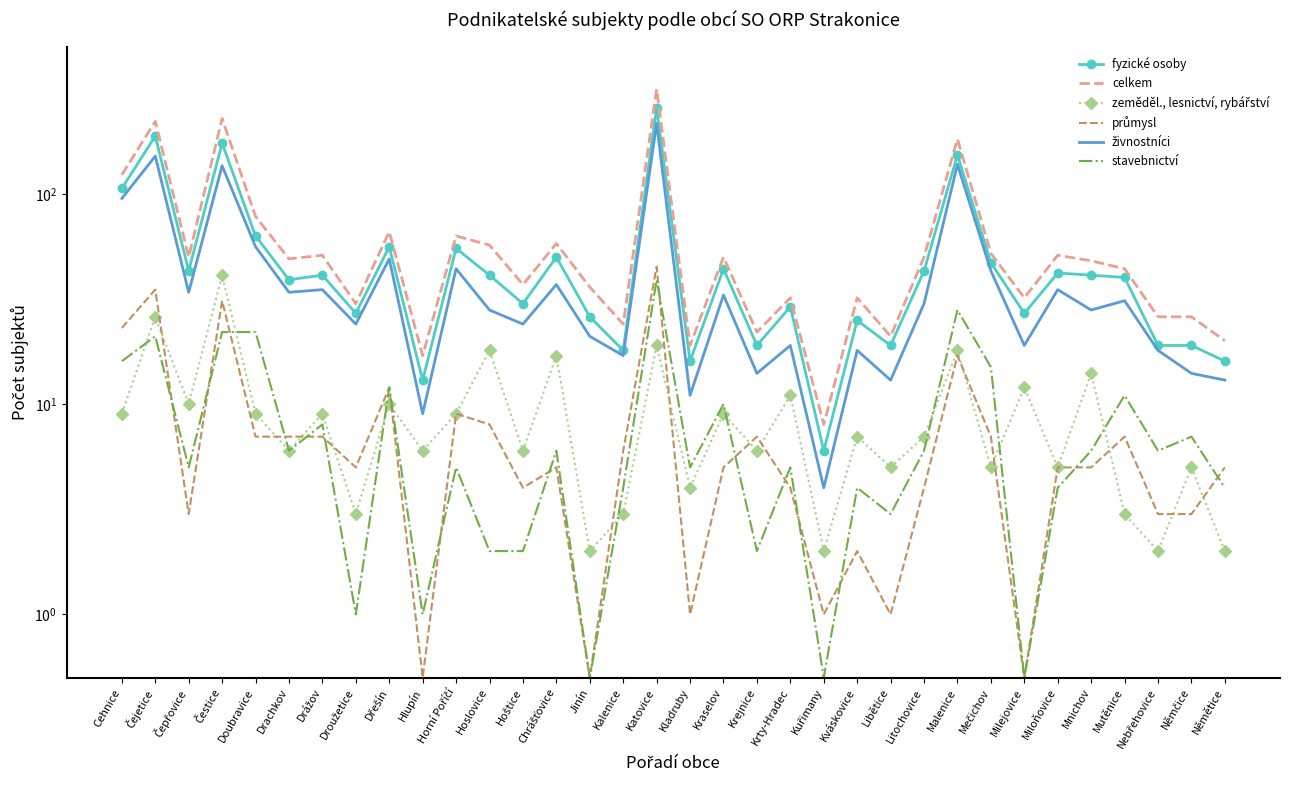

Reading left to right, transcribe all the data shown in this chart.

fyzické osoby: 106.0	188.0	43.0	174.0	63.0	39.0	41.0	27.0	56.0	13.0	55.0	41.0	30.0	50.0	26.0	18.0	256.0	16.0	44.0	19.0	29.0	6.0	25.0	19.0	43.0	153.0	47.0	27.0	42.0	41.0	40.0	19.0	19.0	16.0
celkem: 123.0	221.0	50.0	228.0	78.0	49.0	51.0	30.0	66.0	17.0	63.0	57.0	37.0	58.0	36.0	24.0	315.0	19.0	50.0	22.0	32.0	8.0	32.0	21.0	50.0	182.0	52.0	32.0	51.0	48.0	44.0	26.0	26.0	20.0
zeměděl., lesnictví, rybářství: 9.0	26.0	10.0	41.0	9.0	6.0	9.0	3.0	10.0	6.0	9.0	18.0	6.0	17.0	2.0	3.0	19.0	4.0	9.0	6.0	11.0	2.0	7.0	5.0	7.0	18.0	5.0	12.0	5.0	14.0	3.0	2.0	5.0	2.0
průmysl: 23.0	35.0	3.0	31.0	7.0	7.0	7.0	5.0	12.0	0.5	9.0	8.0	4.0	5.0	0.5	6.0	45.0	1.0	5.0	7.0	4.0	1.0	2.0	1.0	4.0	17.0	7.0	0.5	5.0	5.0	7.0	3.0	3.0	5.0
živnostníci: 95.0	151.0	34.0	136.0	56.0	34.0	35.0	24.0	49.0	9.0	44.0	28.0	24.0	37.0	21.0	17.0	216.0	11.0	33.0	14.0	19.0	4.0	18.0	13.0	30.0	138.0	43.0	19.0	35.0	28.0	31.0	18.0	14.0	13.0
stavebnictví: 16.0	21.0	5.0	22.0	22.0	6.0	8.0	1.0	12.0	1.0	5.0	2.0	2.0	6.0	0.5	4.0	39.0	5.0	10.0	2.0	5.0	0.5	4.0	3.0	6.0	28.0	15.0	0.5	4.0	6.0	11.0	6.0	7.0	4.0